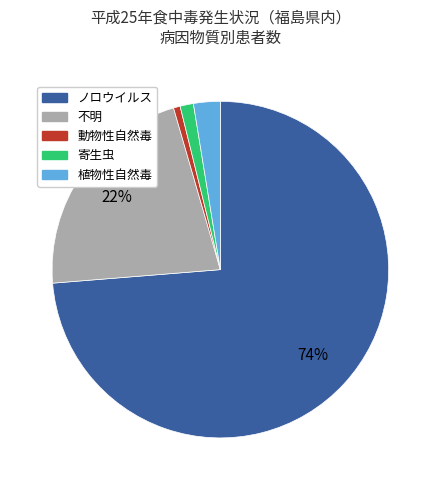

Is there a majority slice in this chart?

Yes